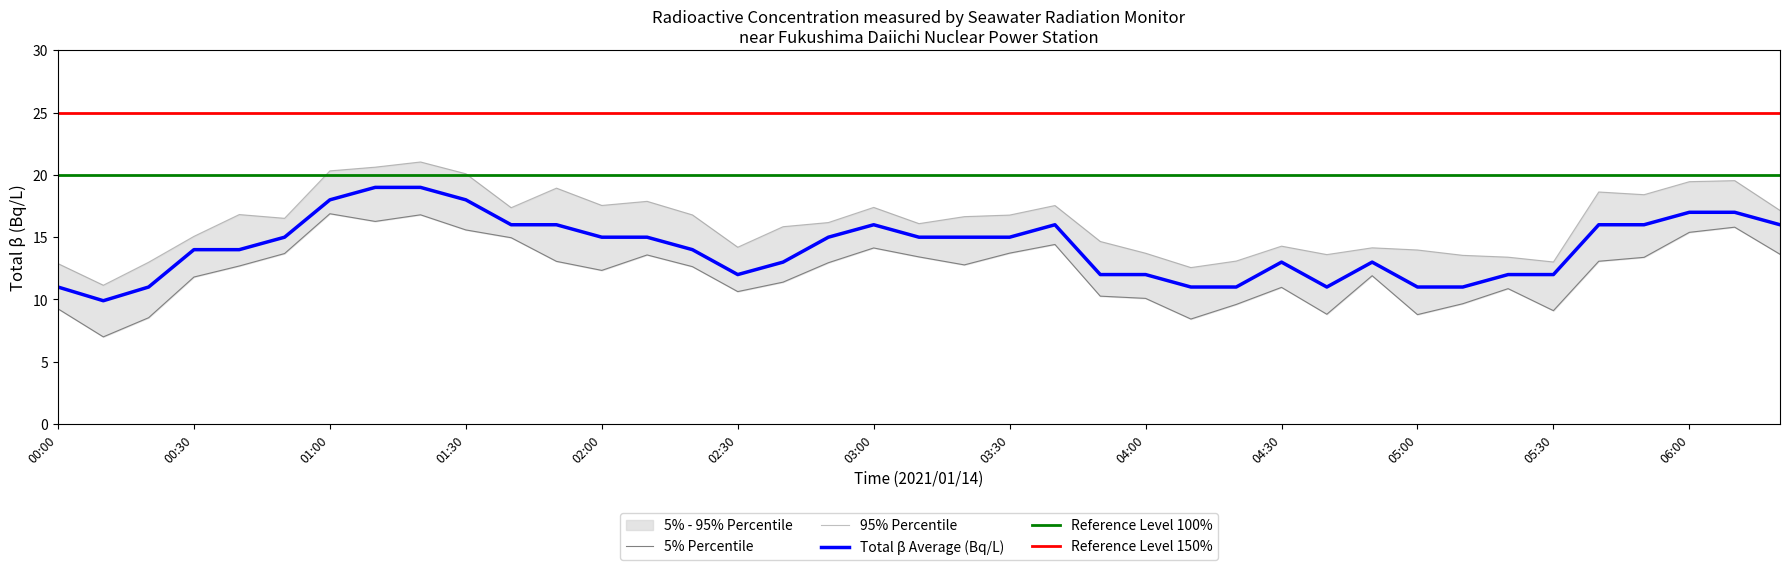

Rank the categories by value from highest to lowest.

01:10, 01:20, 01:00, 01:30, 06:00, 06:10, 01:40, 01:50, 03:00, 03:40, 05:40, 05:50, 06:20, 00:50, 02:00, 02:10, 02:50, 03:10, 03:20, 03:30, 00:30, 00:40, 02:20, 02:40, 04:30, 04:50, 02:30, 03:50, 04:00, 05:20, 05:30, 00:00, 00:20, 04:10, 04:20, 04:40, 05:00, 05:10, 00:10